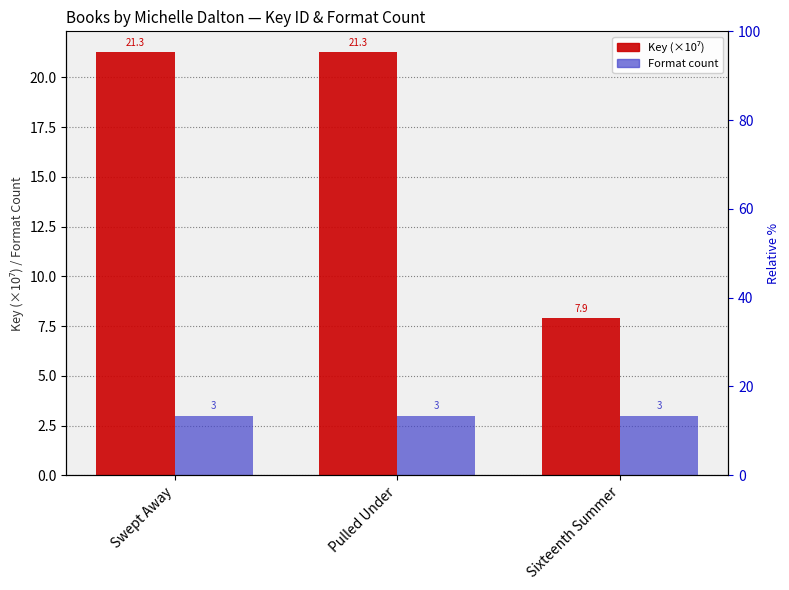

Reading right to left, extract all data points from this chart.

Key (×10⁷): Sixteenth Summer=7.9	Pulled Under=21.3	Swept Away=21.3
Format count: Sixteenth Summer=3.0	Pulled Under=3.0	Swept Away=3.0